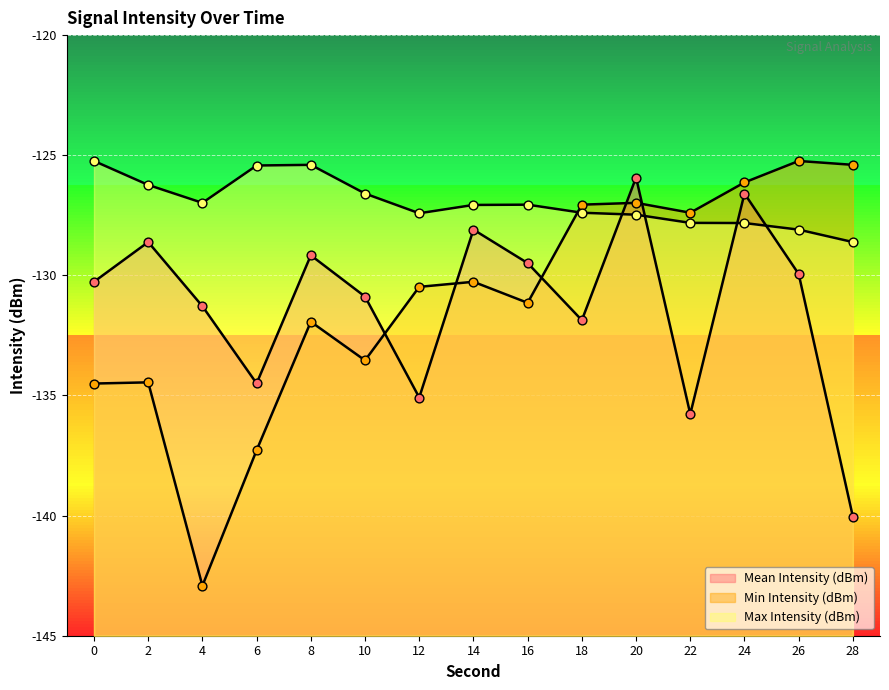

Which series contains the highest Y value?

Min Intensity (dBm)